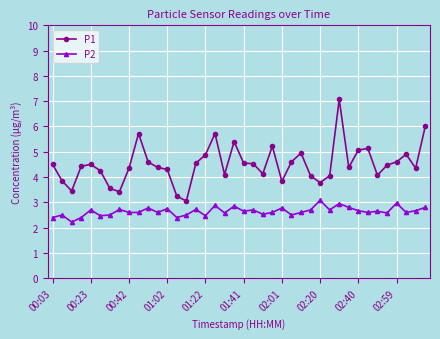

Count the number of categories in the chart.

40